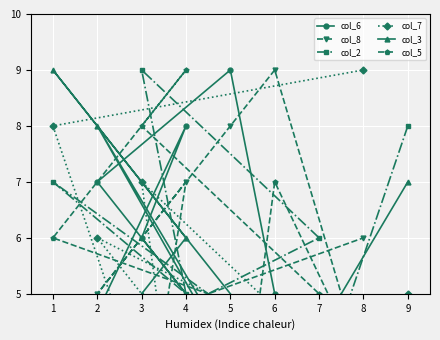

Which series has the widest spread of values?

col_6